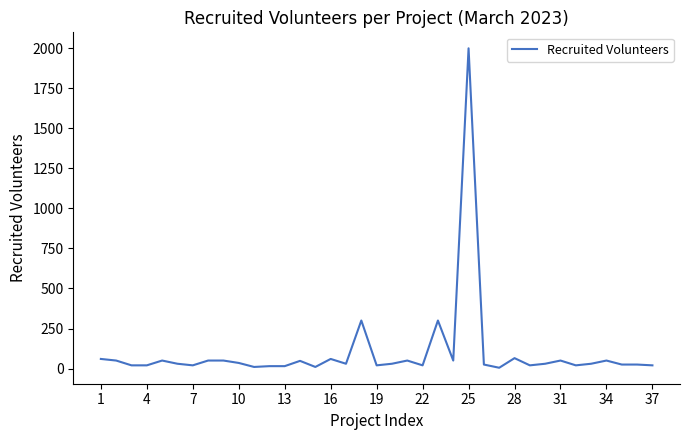

What is the maximum value shown in the chart?

2000